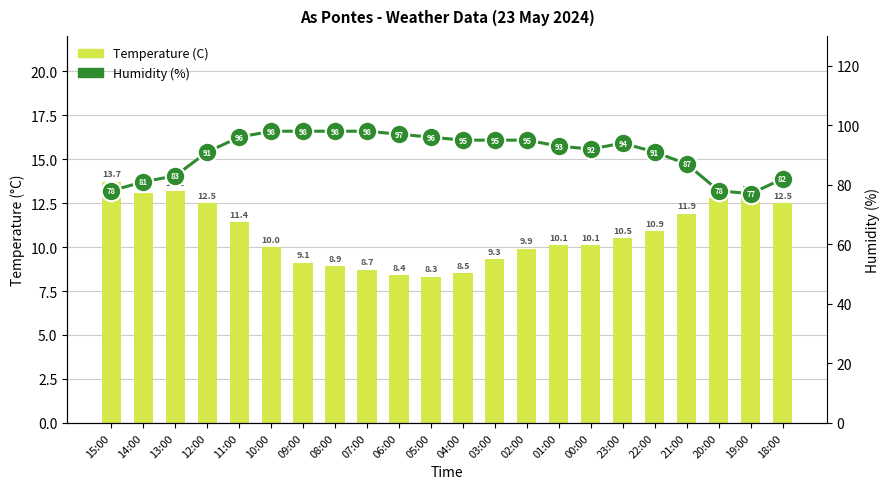

Where does the Humidity (%) series first go above 94?

11:00